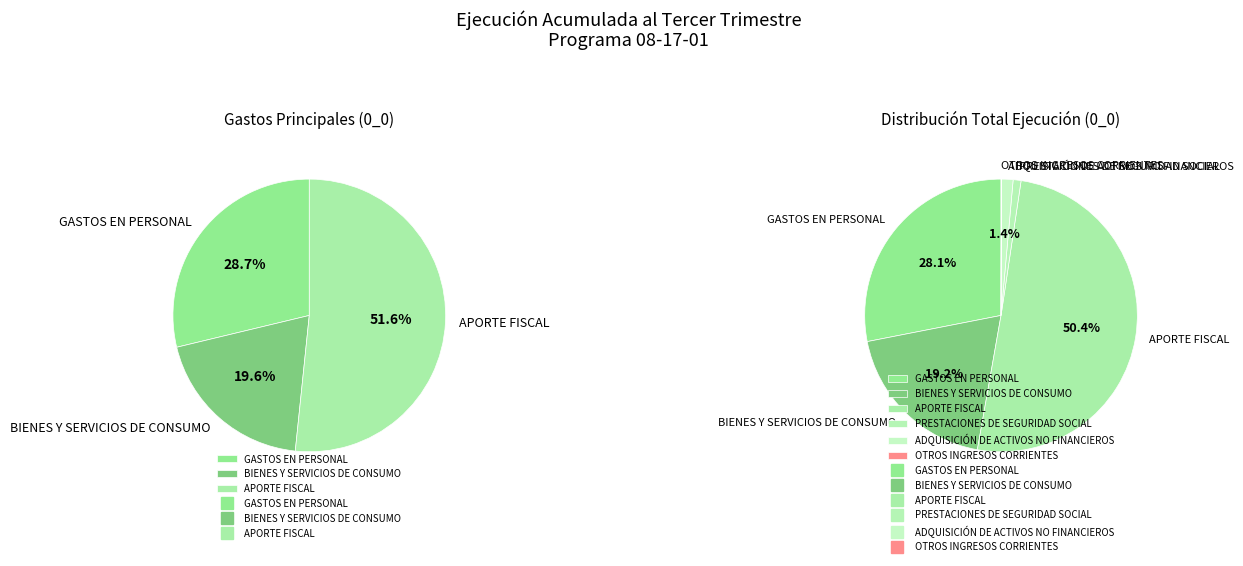

Is there any slice that represents more than half of the pie?

Yes